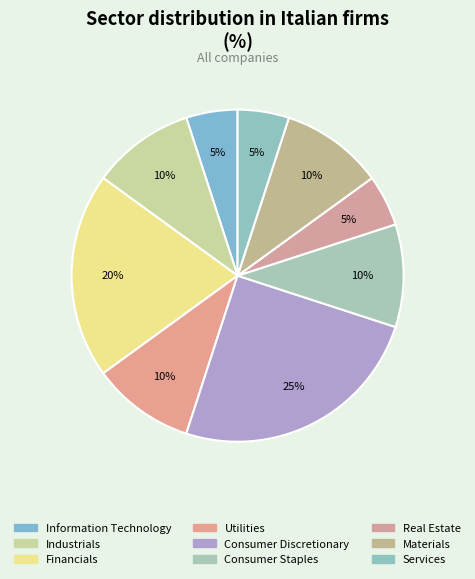

Is there any slice that represents more than half of the pie?

No